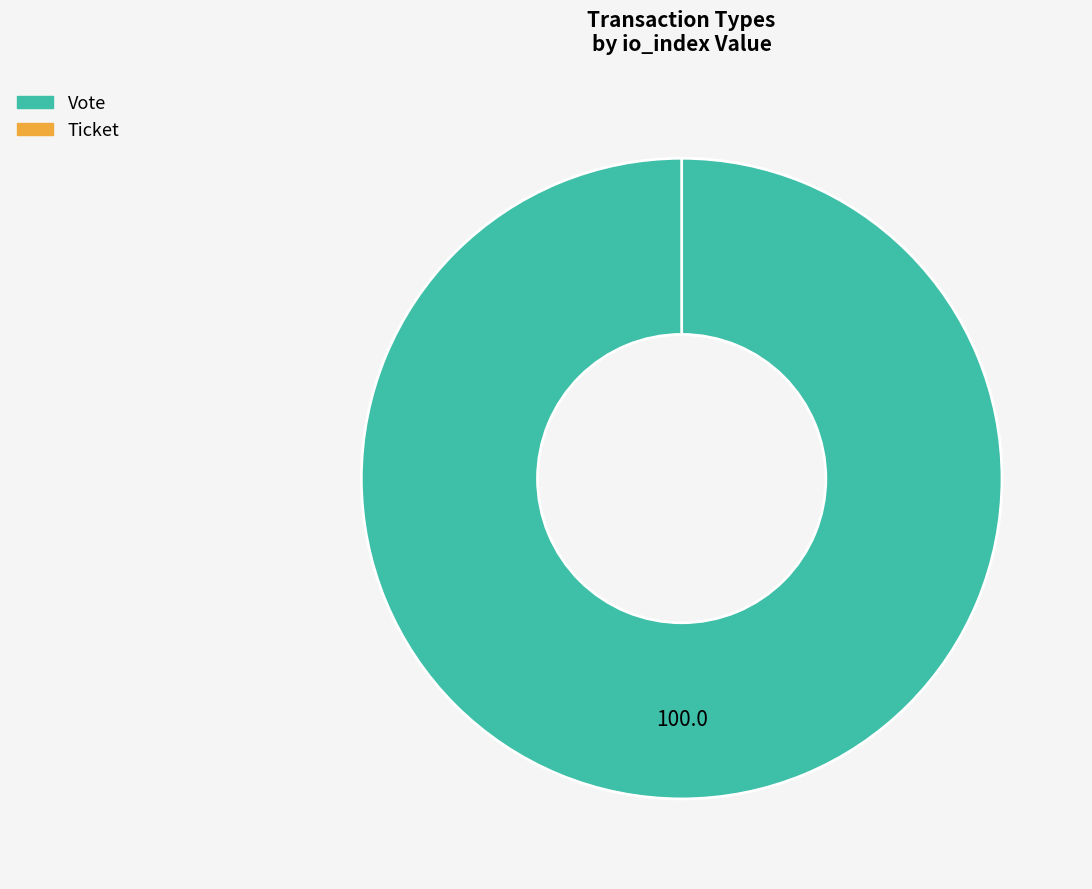

Is there any slice that represents more than half of the pie?

Yes